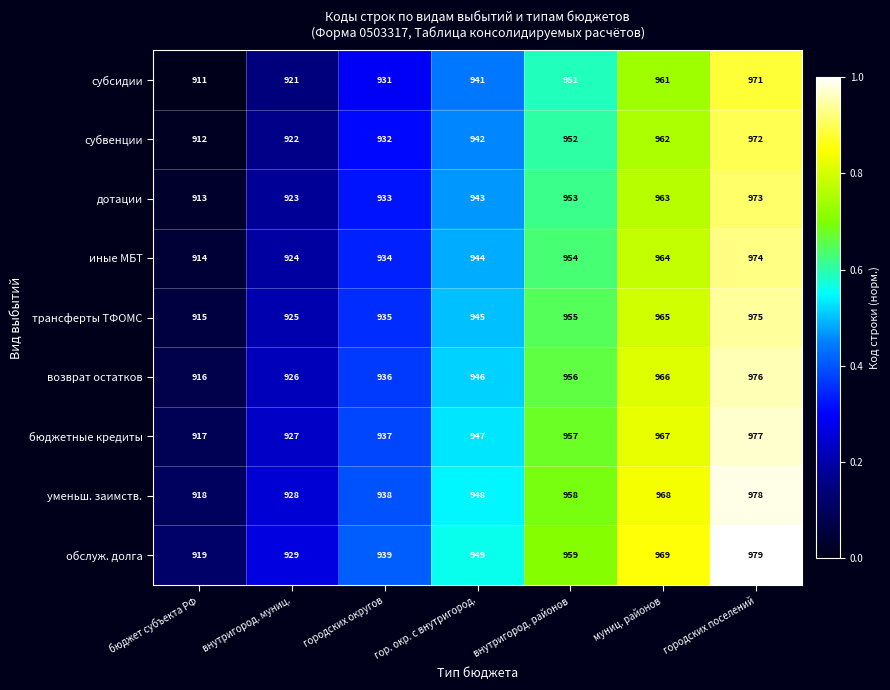

Which category has the lowest value in the иные МБТ series?

бюджет субъекта РФ